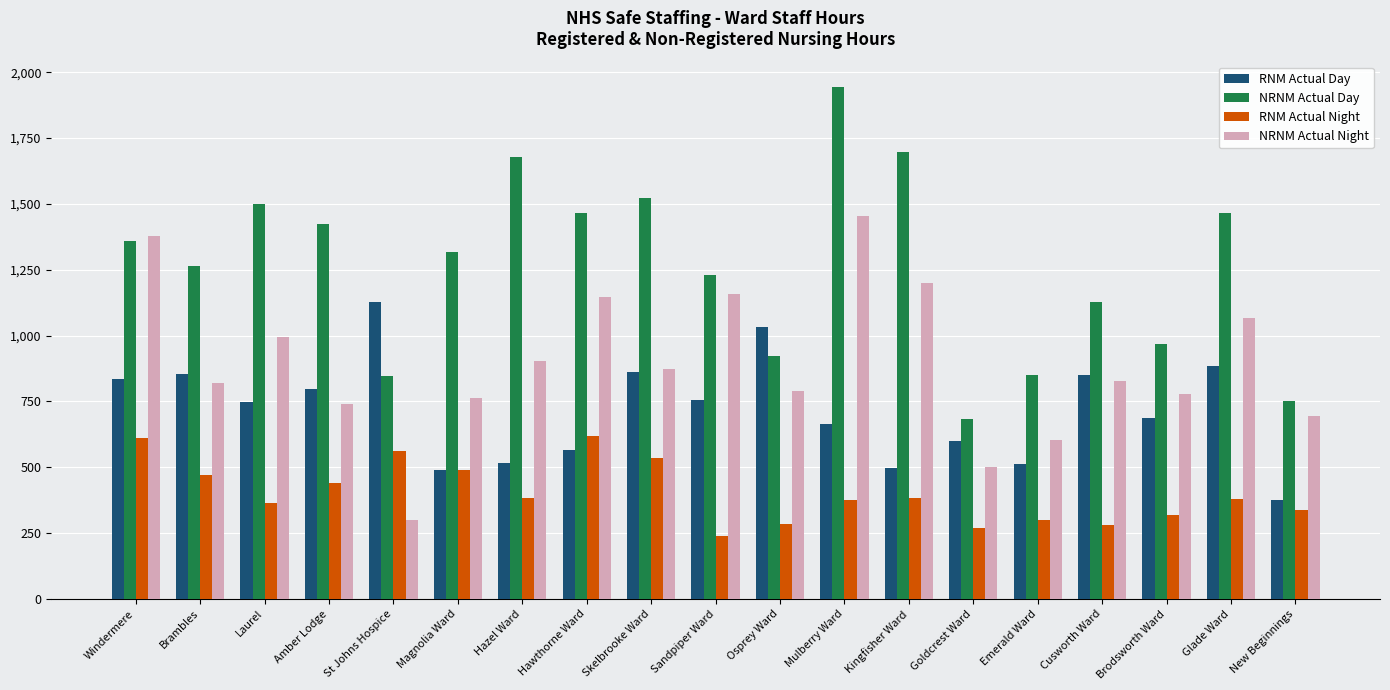

How many distinct data groups are displayed?

4